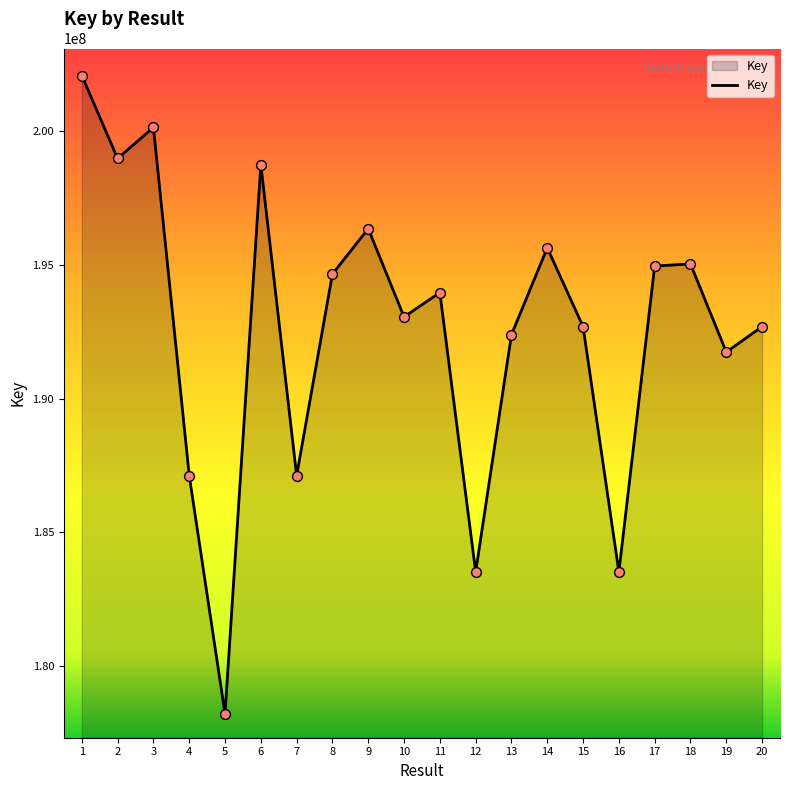

Between 5 and 20, which is larger?

20